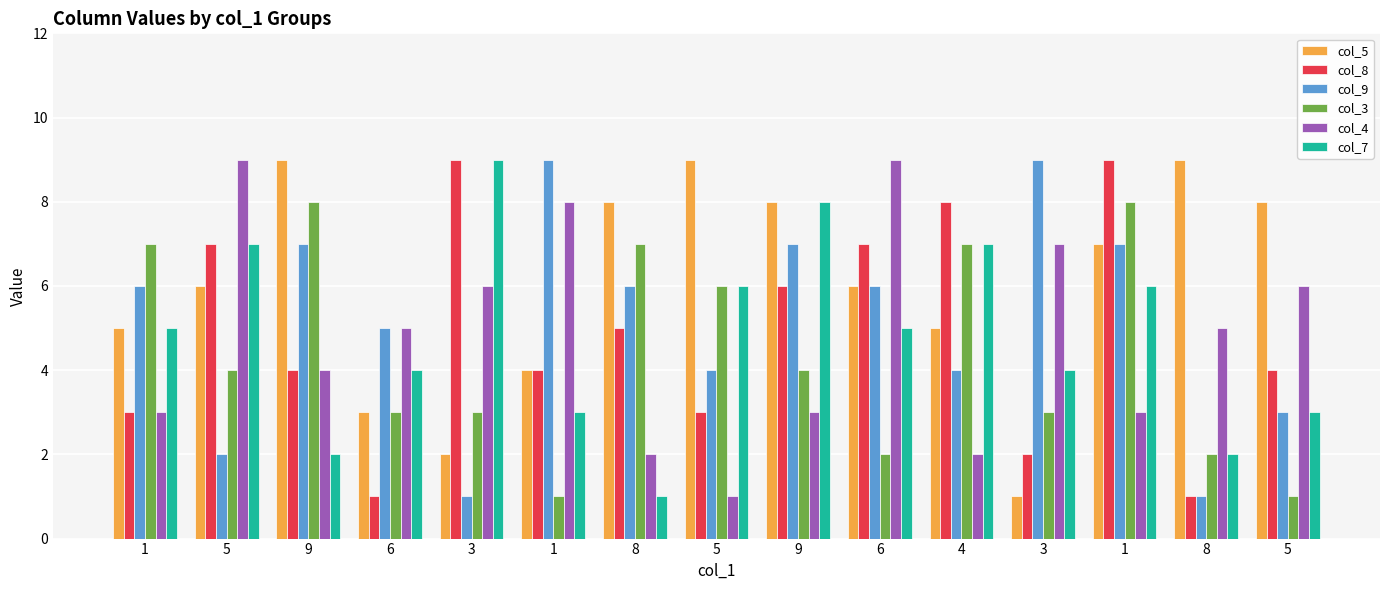

What is the total value across all series at 5?

35